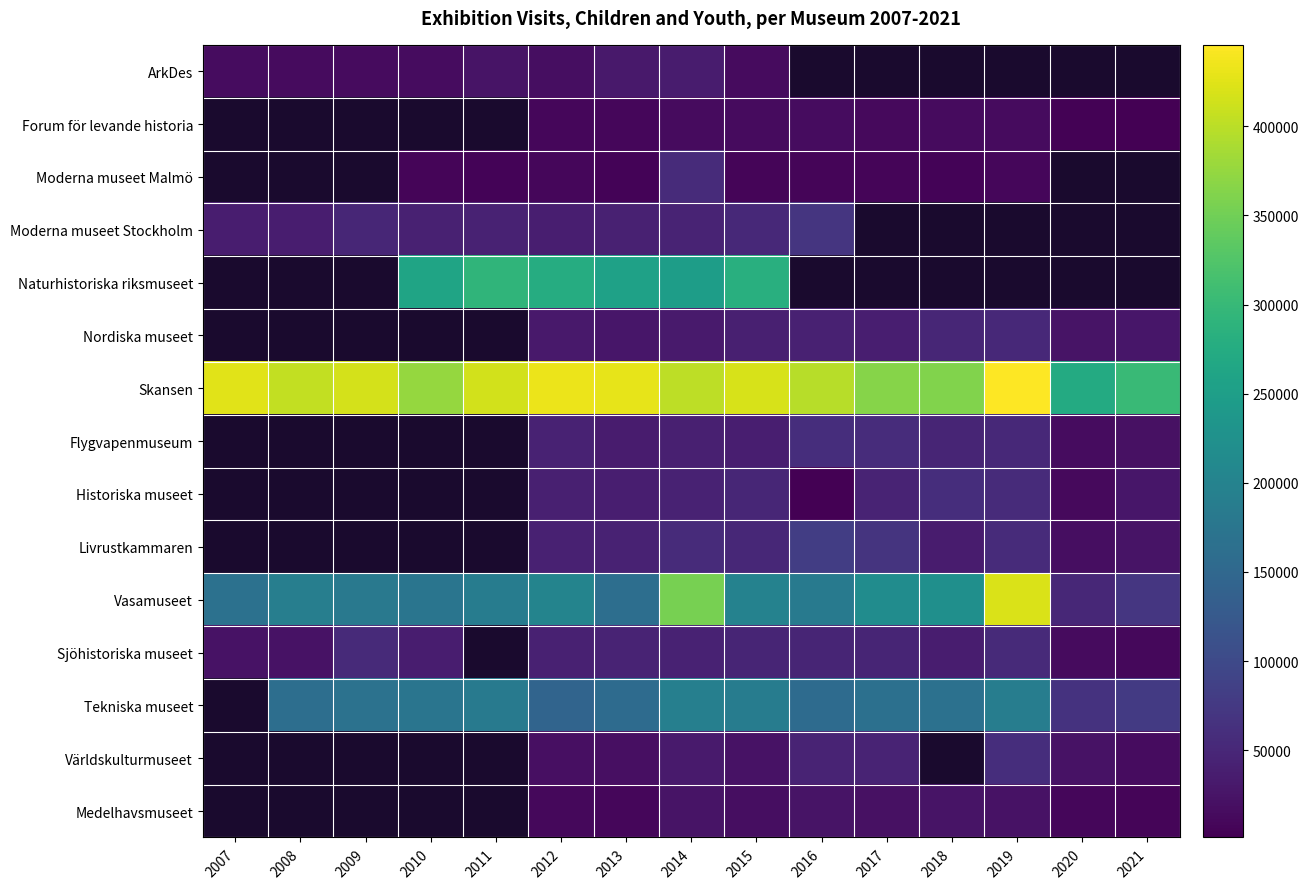

What is the sum of the Historiska museet values at 2012 and 2021?

67974.0